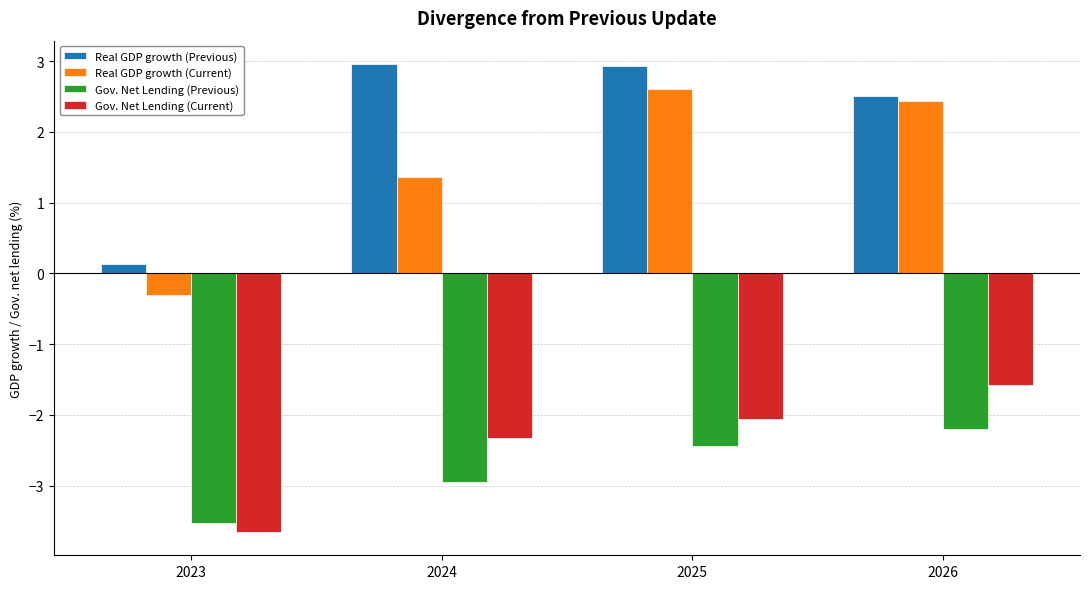

Is it true that Gov. Net Lending (Previous) equals -2.9 at 2024?

True